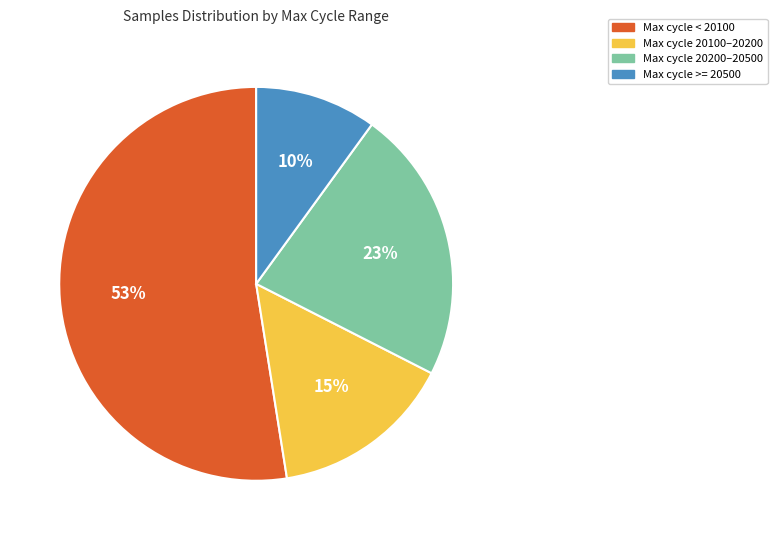

How many slices are in this pie chart?

4